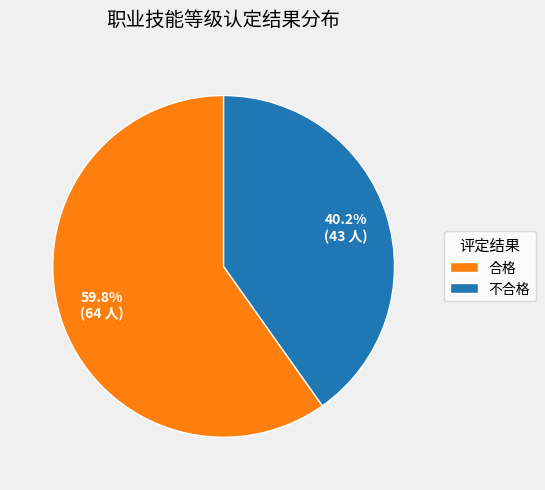

Does 合格 account for over 50% of the chart?

Yes